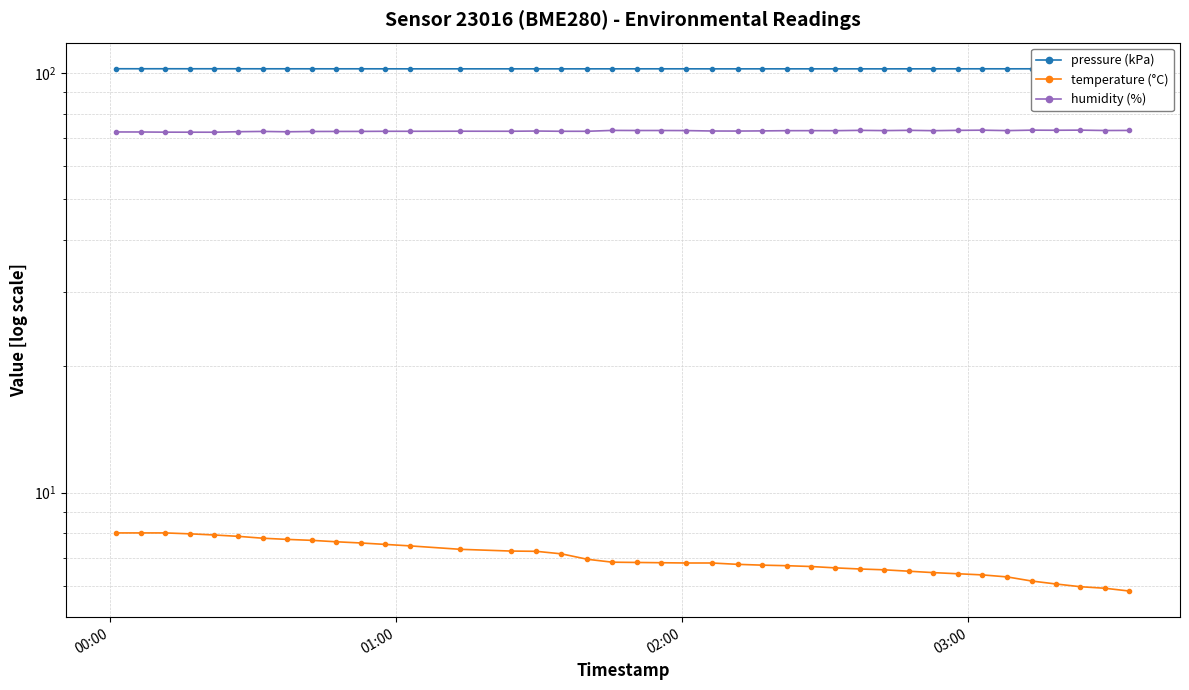

True or false: temperature (°C) and pressure (kPa) cross at least once.

False